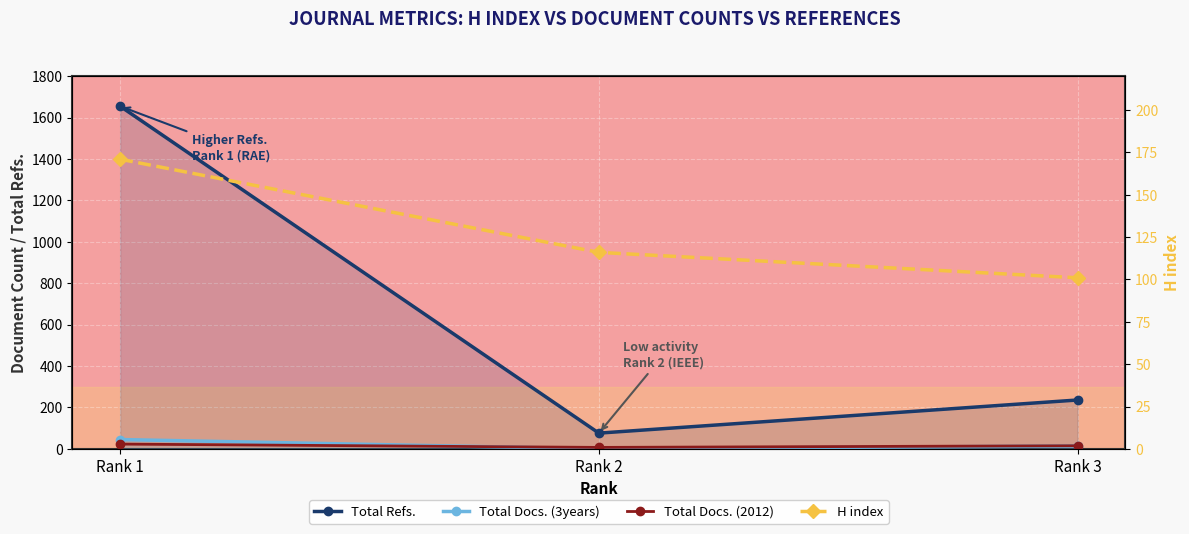

At Rank 2, list the series in order from largest to smallest.

H index, Total Refs., Total Docs. (2012), Total Docs. (3years)